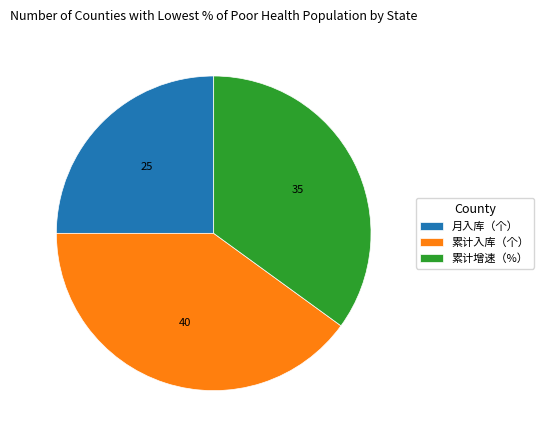

Is it true that 累计增速（%） is 29% of the pie?

False